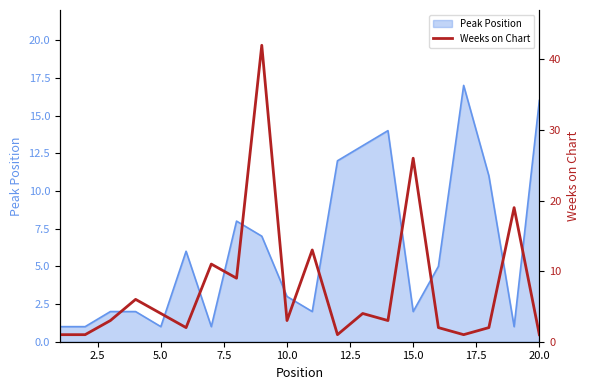

What is the maximum value for Peak Position?

17